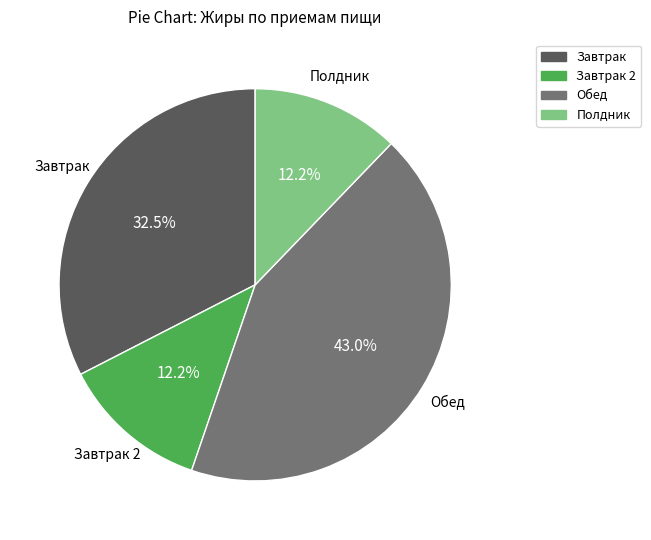

Is there any slice that represents more than half of the pie?

No